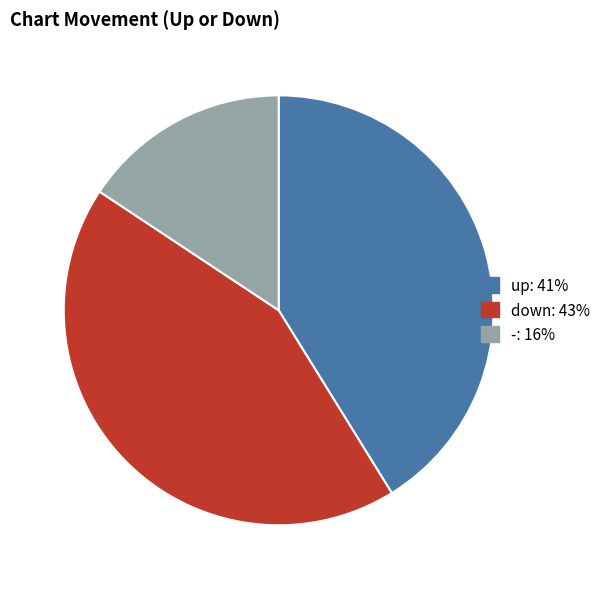

Is the sum of up and - greater than half?

Yes